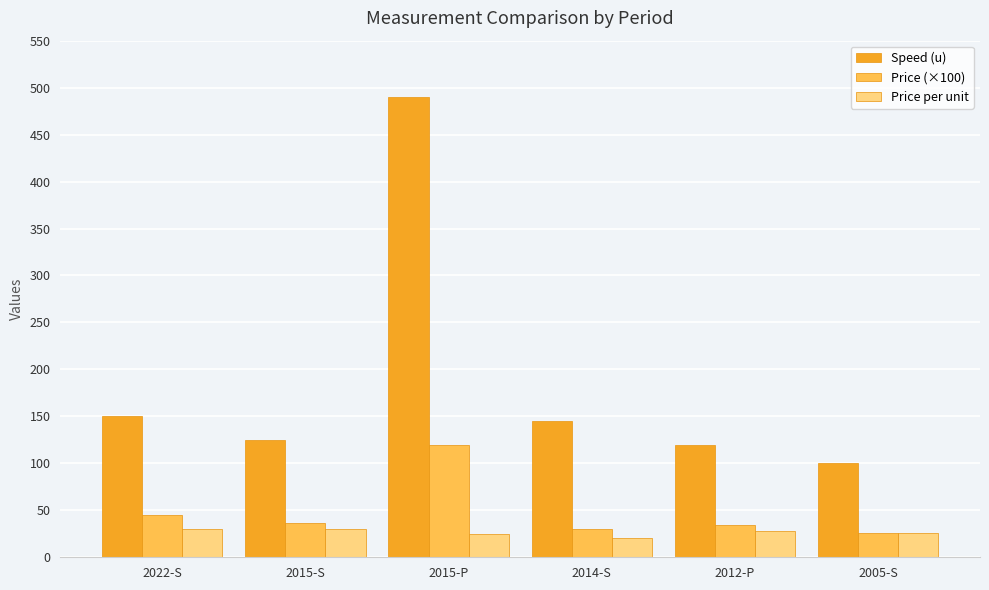

What are all the series names shown in the legend?

Speed (u), Price (×100), Price per unit